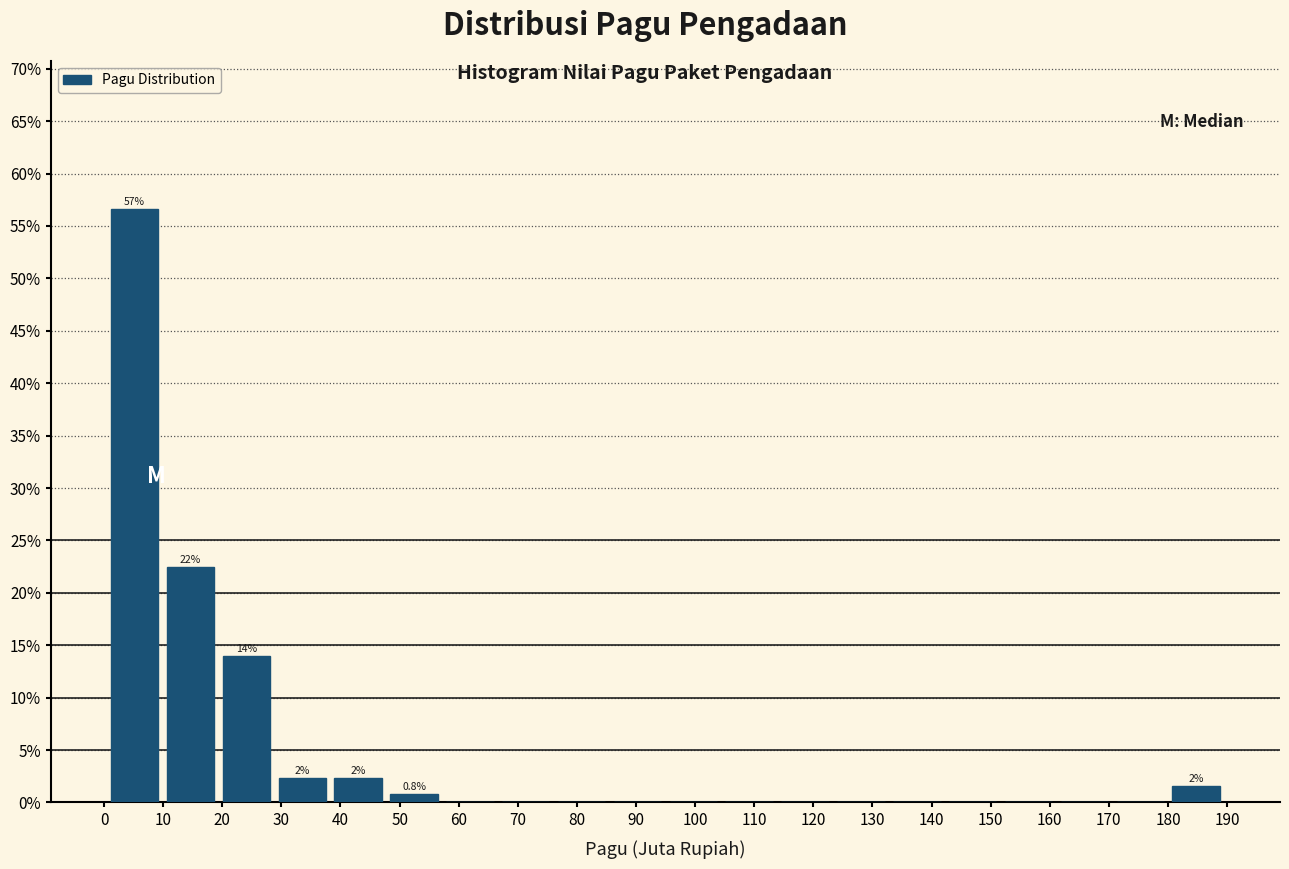

Which range on the x-axis has the tallest bar?

0 to 10